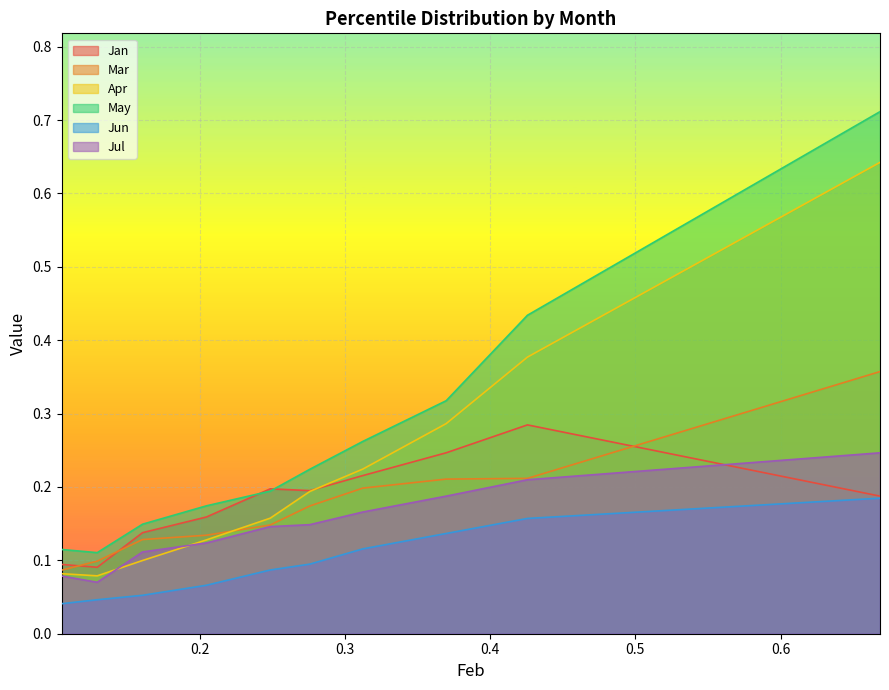

True or false: Jan has a value of 0.1 at pct65.

False